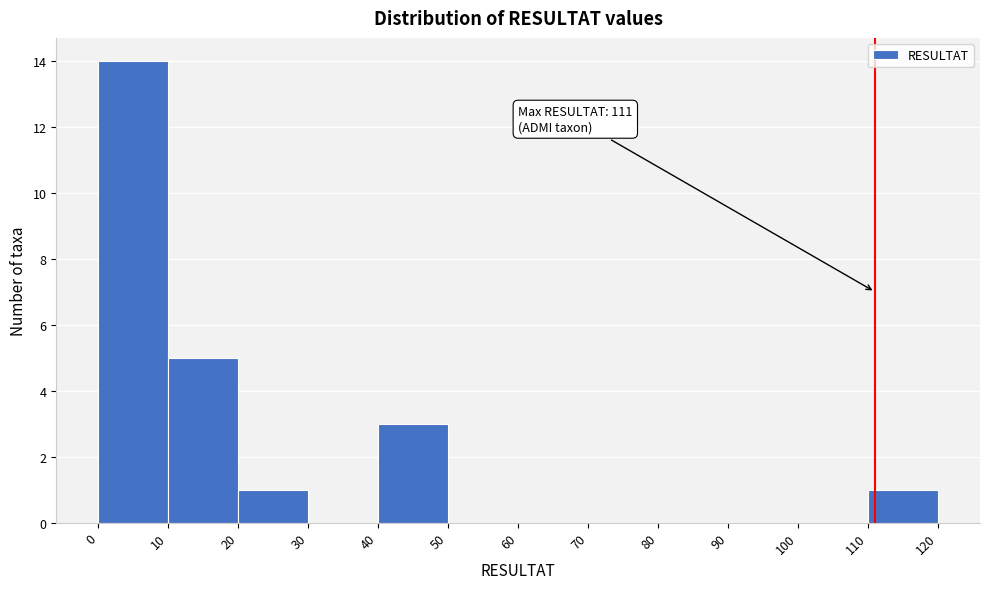

Which range on the x-axis has the tallest bar?

0 to 10